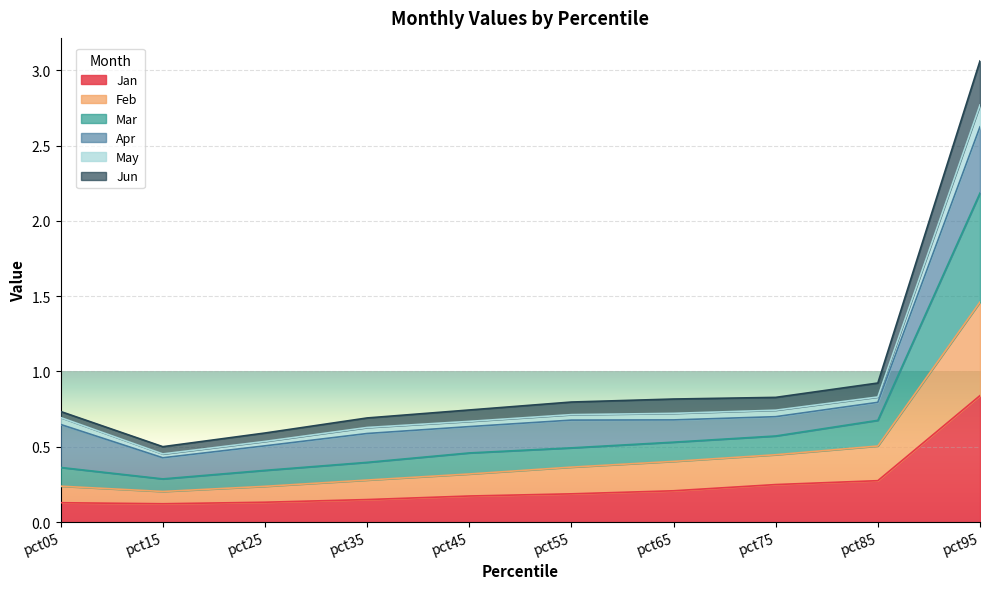

How many lines are shown in the chart?

6